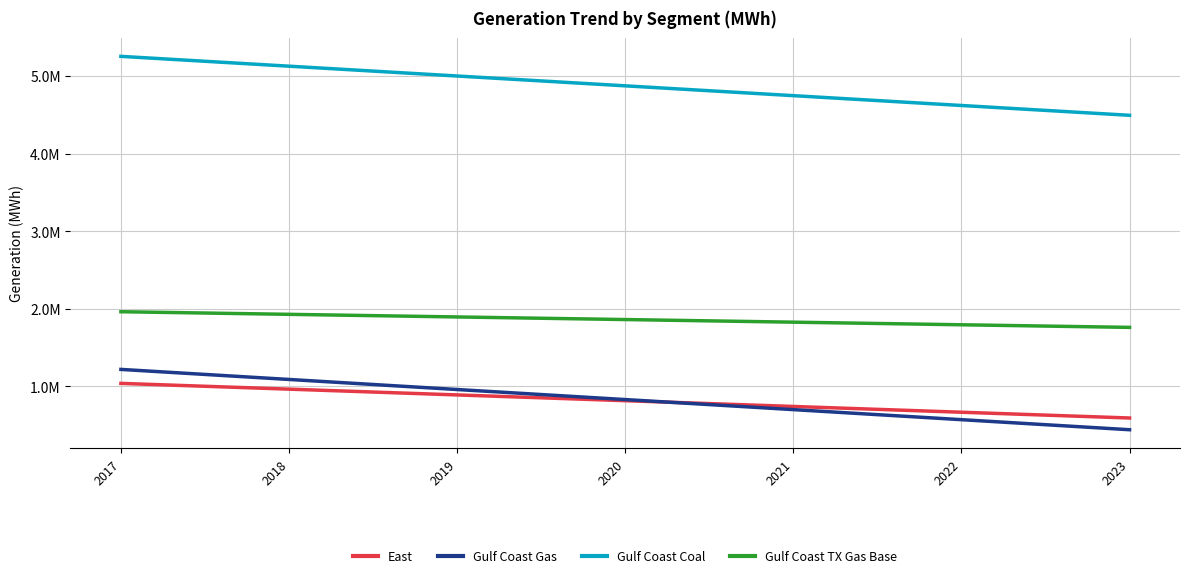

What is the total value across all series at 2022?

7653926.6